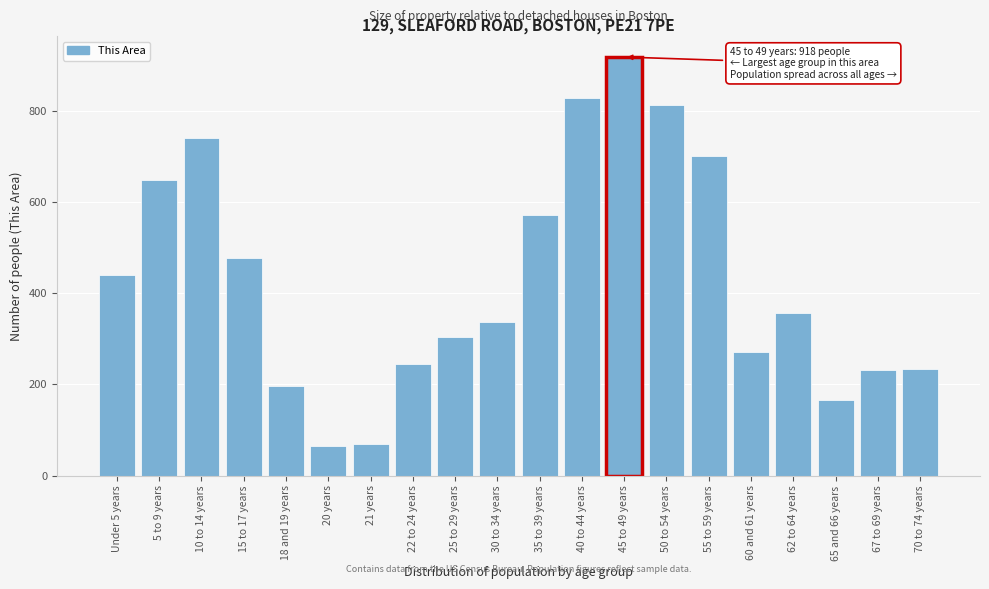

True or false: the data shows 66 at 20 years.

True